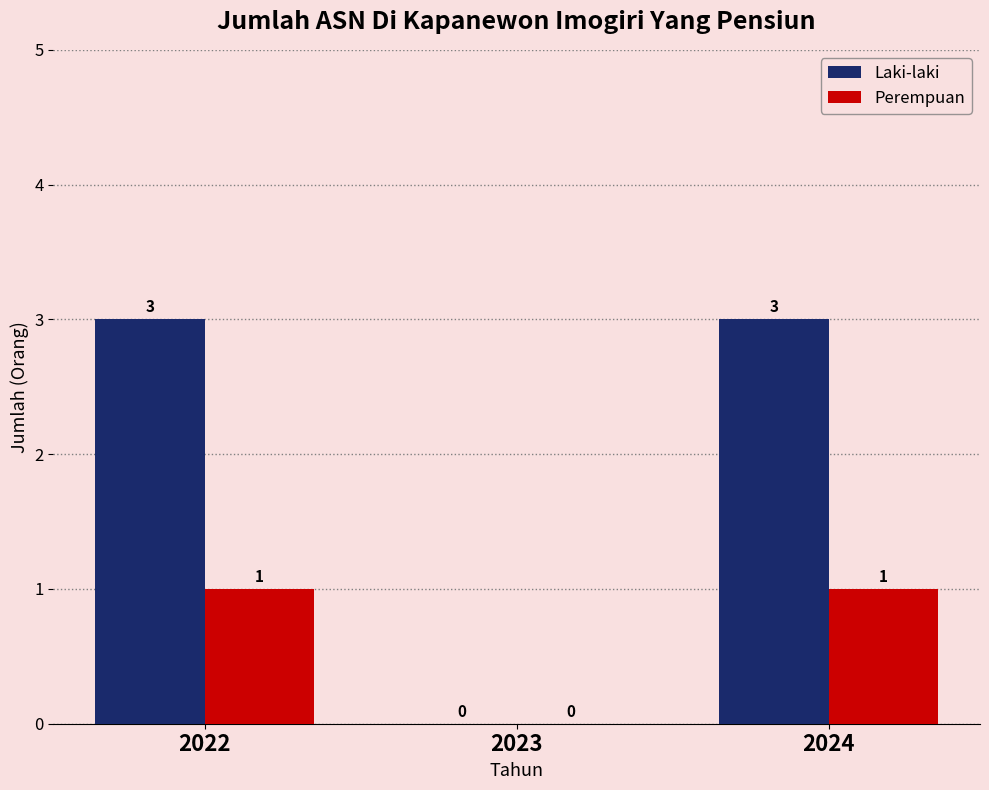

How many Laki-laki values are between 0 and 3?

3